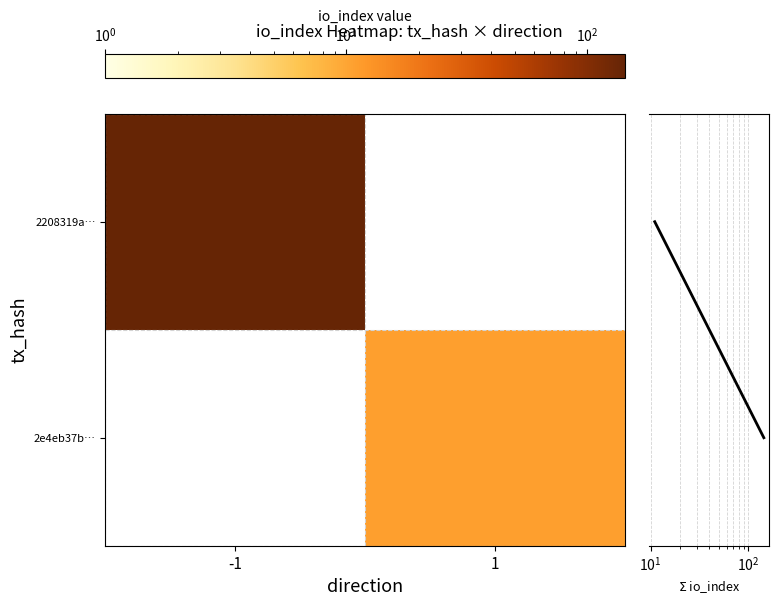

At how many categories does at least one series exceed 2?

2